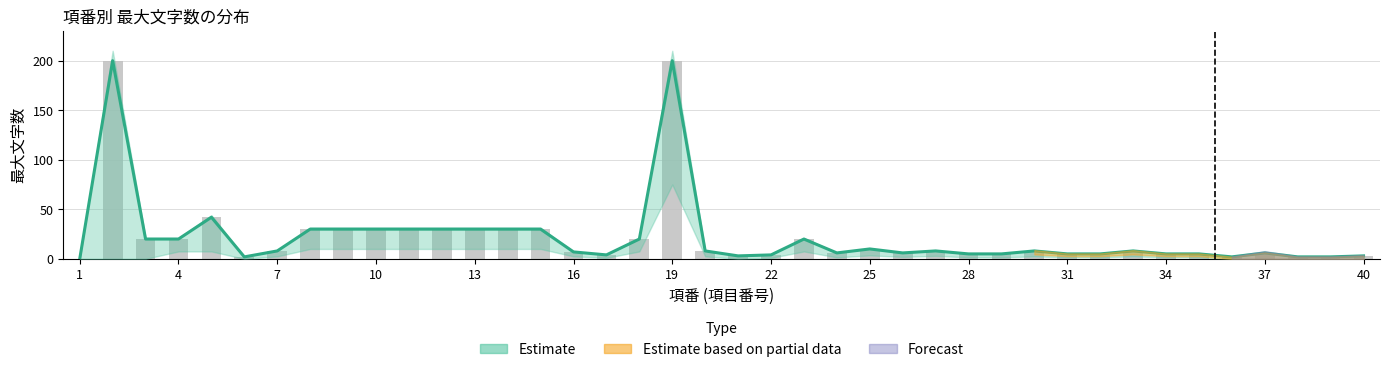

The Estimate series shows 3 at 31. True or false?

False